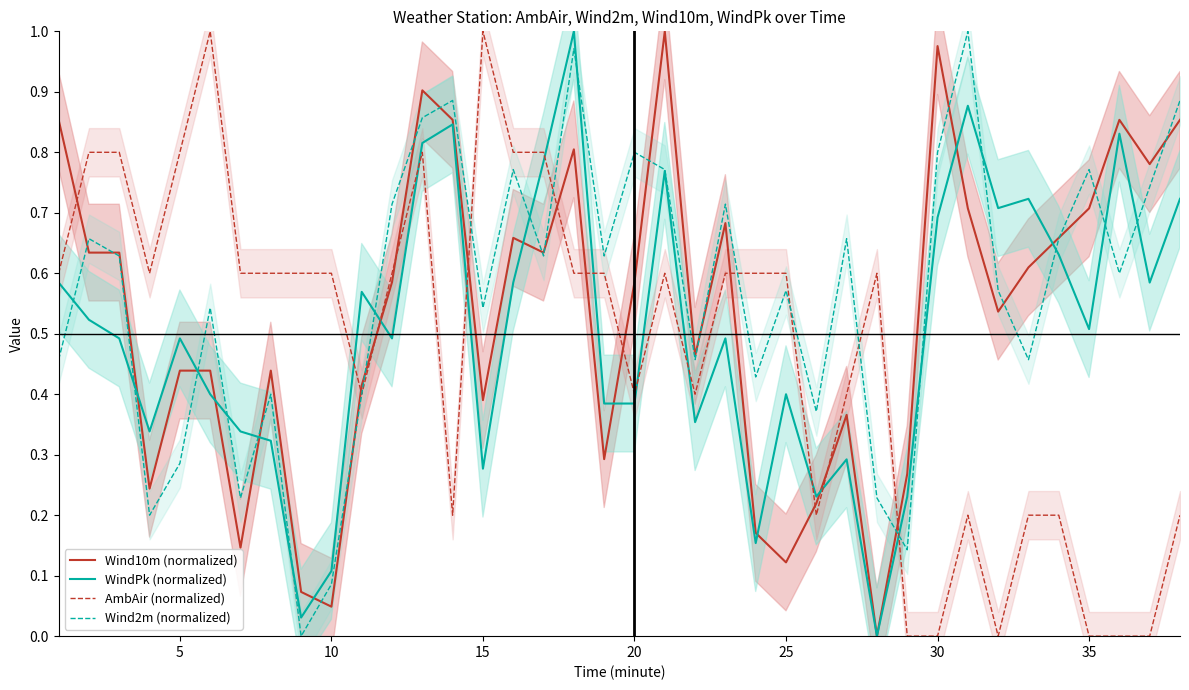

Reading left to right, transcribe all the data shown in this chart.

Wind10m (normalized): 0.9	0.6	0.6	0.2	0.4	0.4	0.1	0.4	0.1	0.0	0.4	0.6	0.9	0.9	0.4	0.7	0.6	0.8	0.3	0.6	1.0	0.5	0.7	0.2	0.1	0.2	0.4	0.0	0.3	1.0	0.7	0.5	0.6	0.7	0.7	0.9	0.8	0.9
WindPk (normalized): 0.6	0.5	0.5	0.3	0.5	0.4	0.3	0.3	0.0	0.1	0.6	0.5	0.8	0.8	0.3	0.6	0.8	1.0	0.4	0.4	0.8	0.4	0.5	0.2	0.4	0.2	0.3	0.0	0.2	0.7	0.9	0.7	0.7	0.6	0.5	0.8	0.6	0.7
AmbAir (normalized): 0.6	0.8	0.8	0.6	0.8	1.0	0.6	0.6	0.6	0.6	0.4	0.6	0.8	0.2	1.0	0.8	0.8	0.6	0.6	0.4	0.6	0.4	0.6	0.6	0.6	0.2	0.4	0.6	0.0	0.0	0.2	0.0	0.2	0.2	0.0	0.0	0.0	0.2
Wind2m (normalized): 0.5	0.7	0.6	0.2	0.3	0.5	0.2	0.4	0.0	0.1	0.4	0.7	0.9	0.9	0.5	0.8	0.6	1.0	0.6	0.8	0.8	0.5	0.7	0.4	0.6	0.4	0.7	0.2	0.1	0.8	1.0	0.6	0.5	0.7	0.8	0.6	0.7	0.9